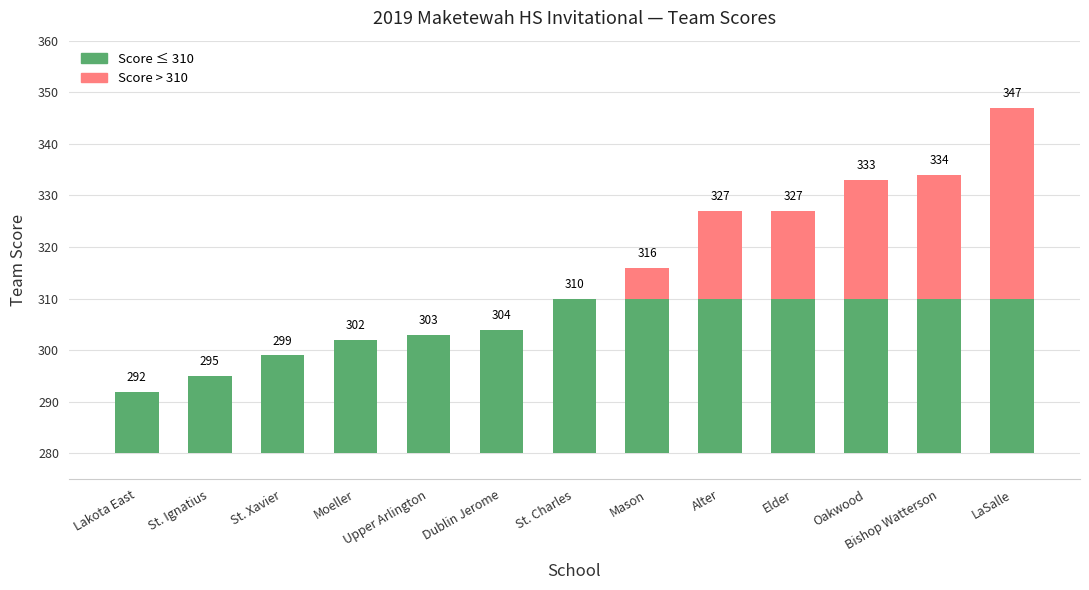

Between Moeller and St. Charles, which is larger?

St. Charles